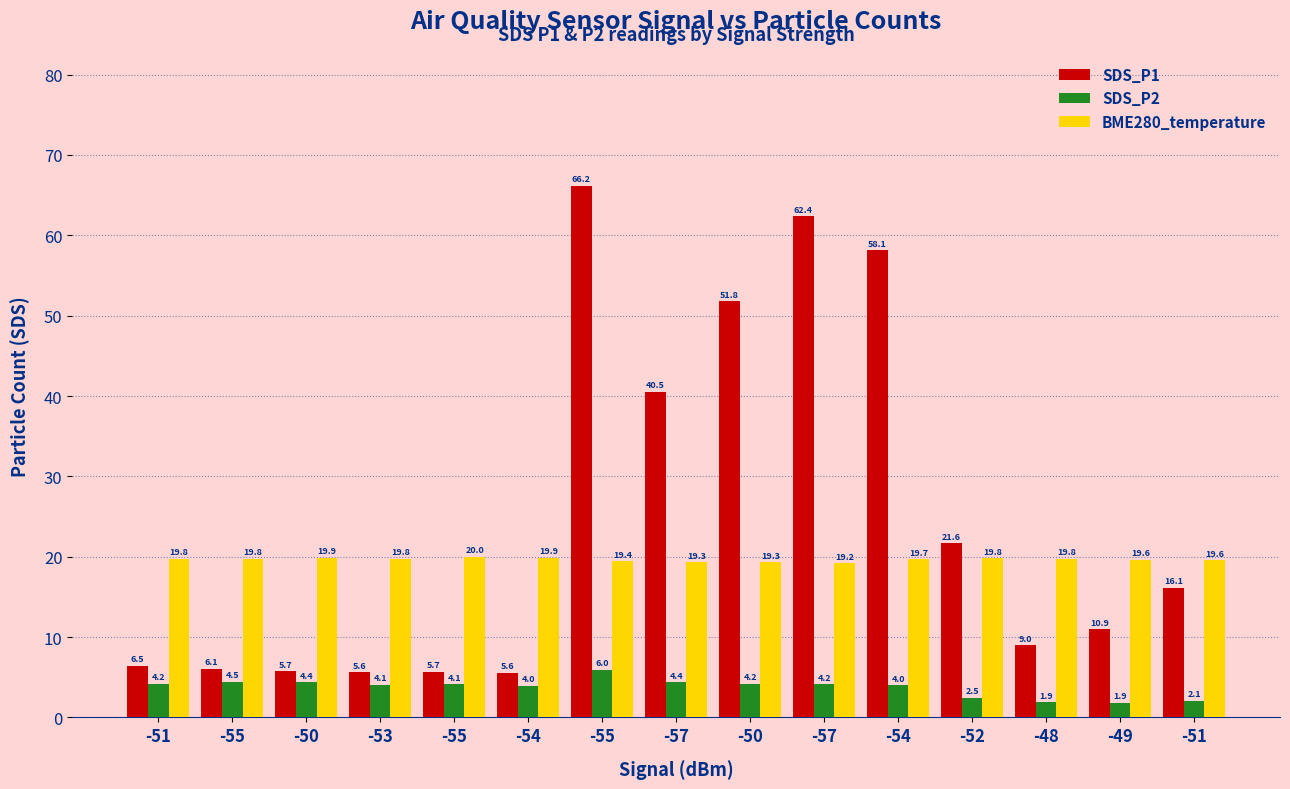

List the series in order of their overall mean, highest first.

SDS_P1, BME280_temperature, SDS_P2